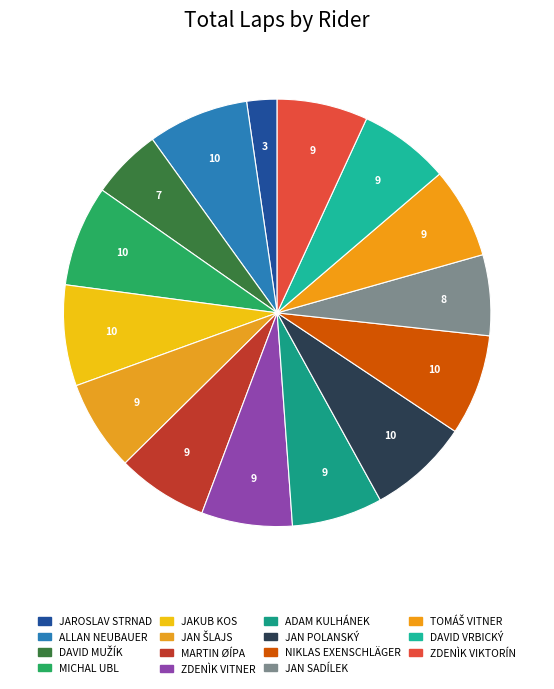

Count the number of slices in the pie.

15